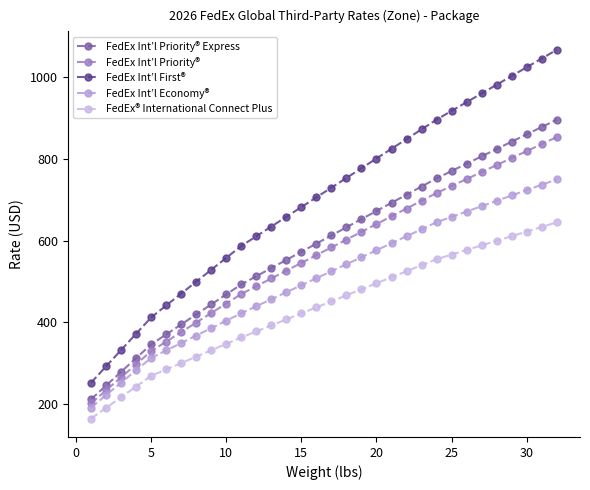

True or false: FedEx® International Connect Plus and FedEx Int’l First® cross at least once.

False